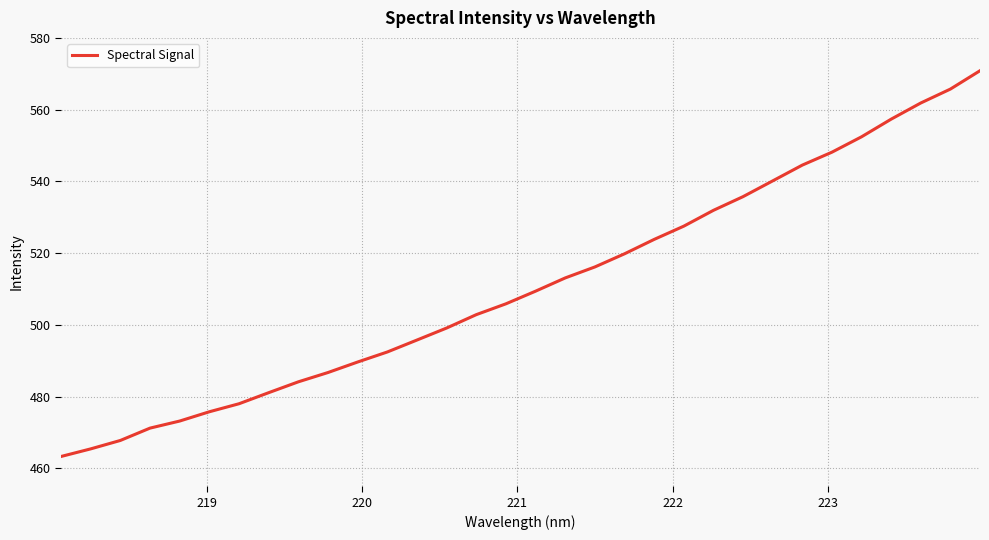

What is the smallest value displayed?

463.3